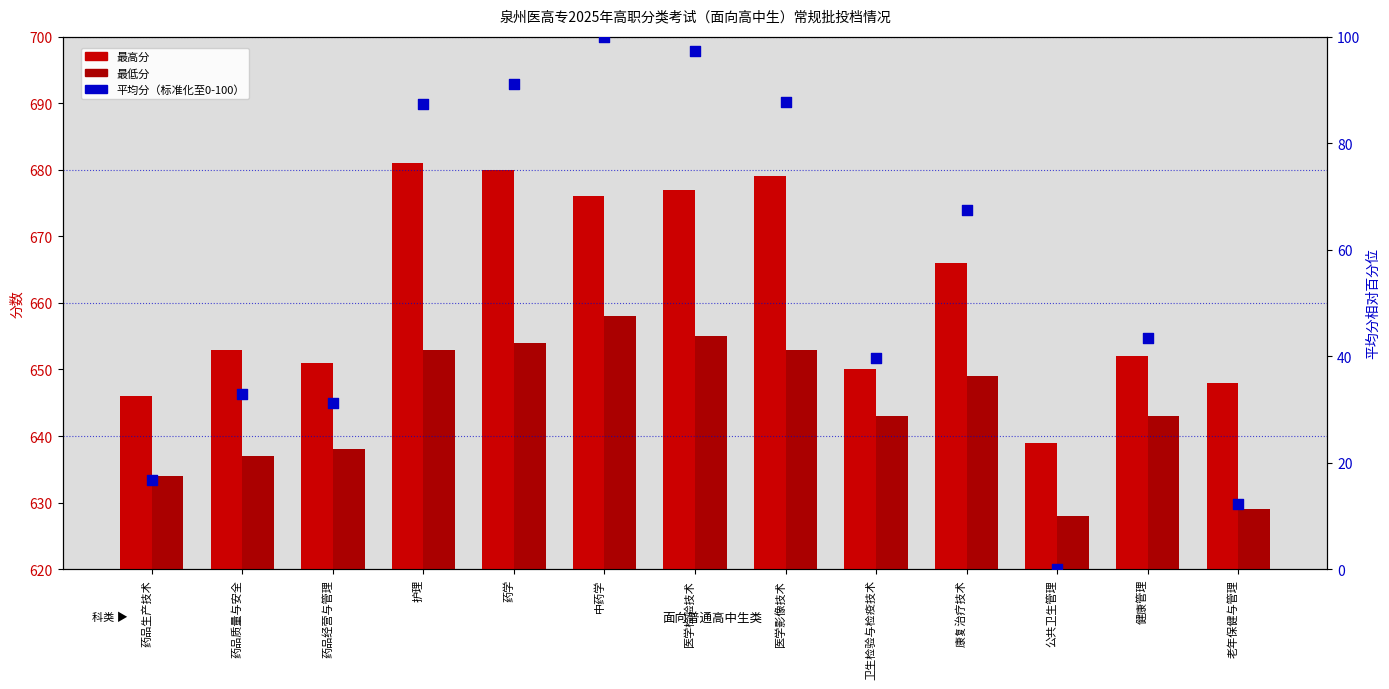

At which category is the sum across all series the highest?

中药学